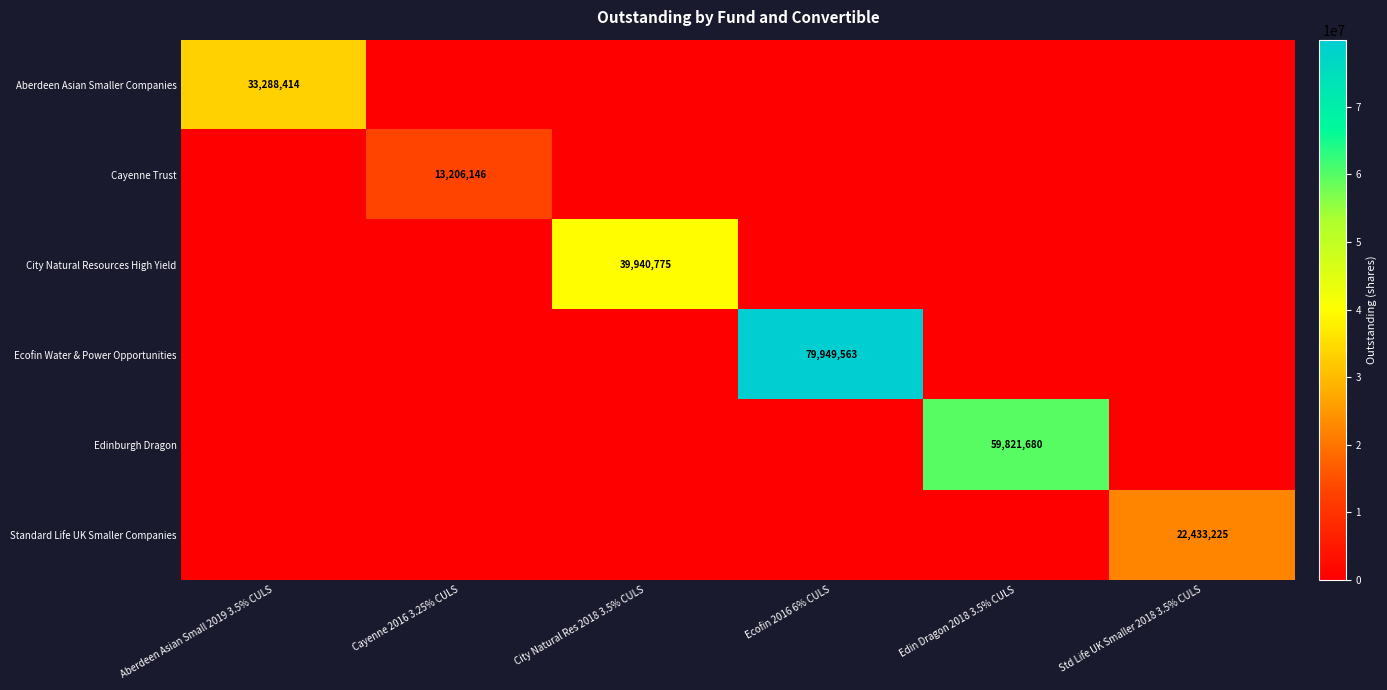

True or false: City Natural Resources High Yield has a value of 39940775 at City Natural Res 2018 3.5% CULS.

True